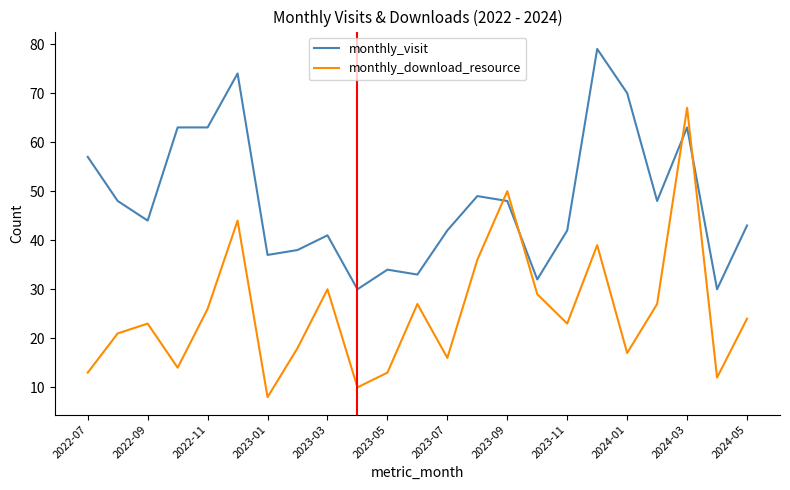

Rank the series by their average value, from lowest to highest.

monthly_download_resource, monthly_visit